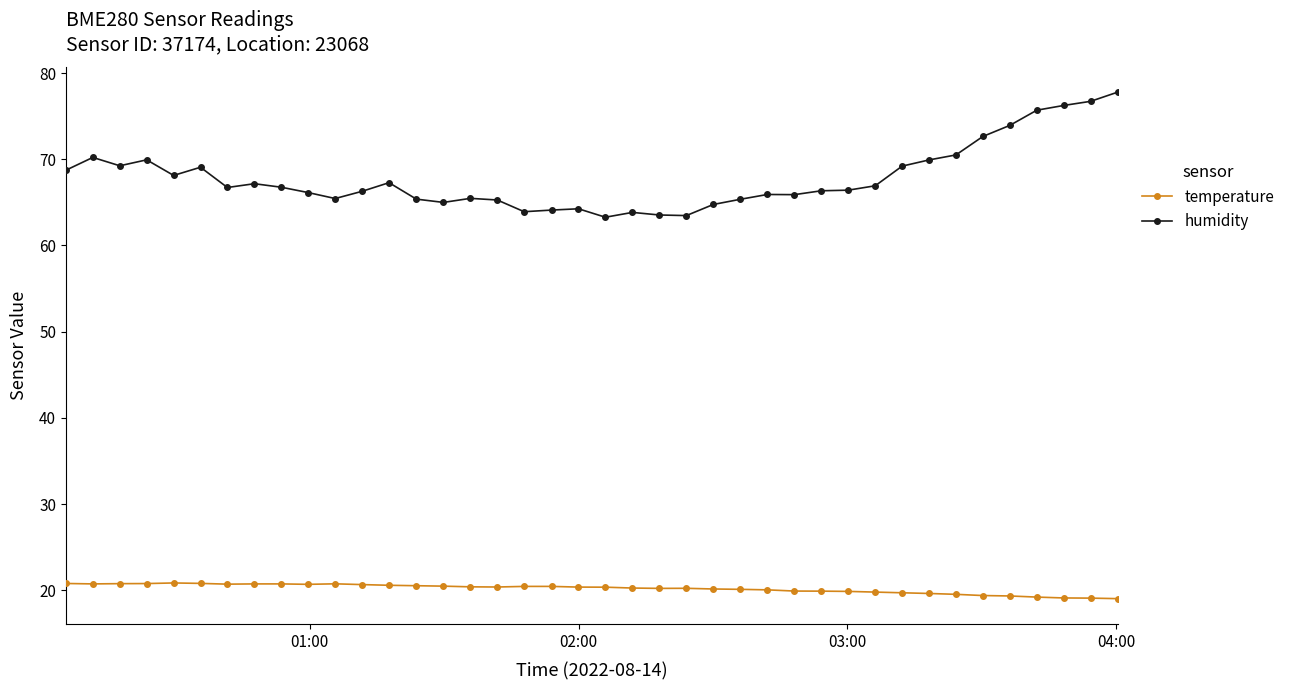

True or false: humidity has more than 1 interior local peaks.

True